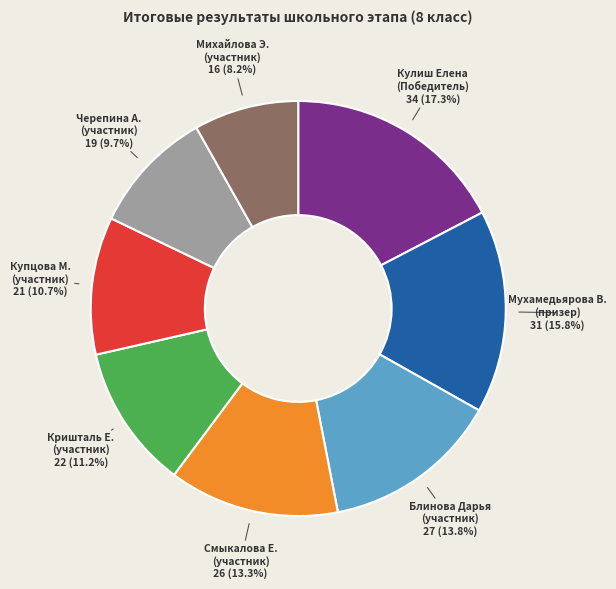

How many slices are in this pie chart?

8